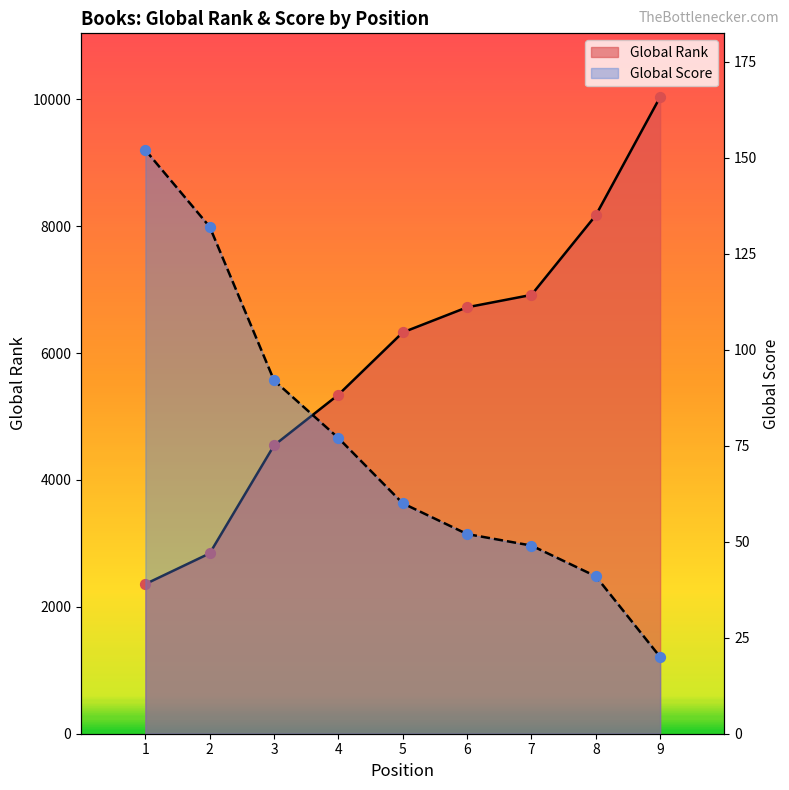

At which category is the sum across all series the highest?

9